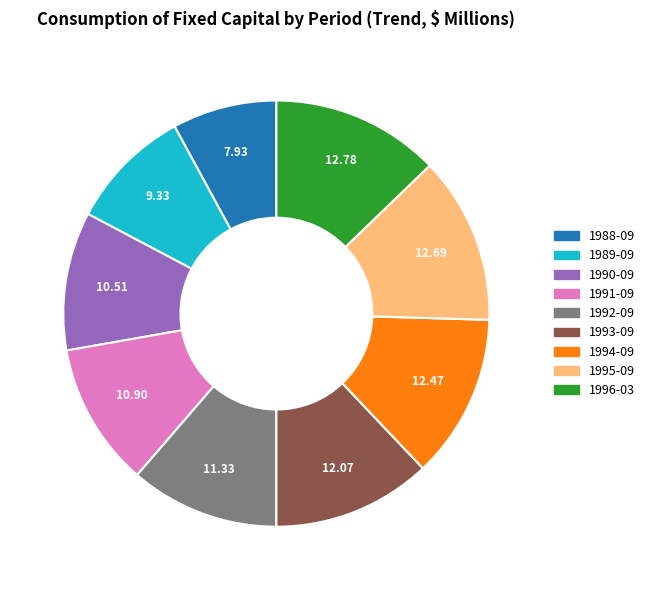

Does any single category account for the majority?

No